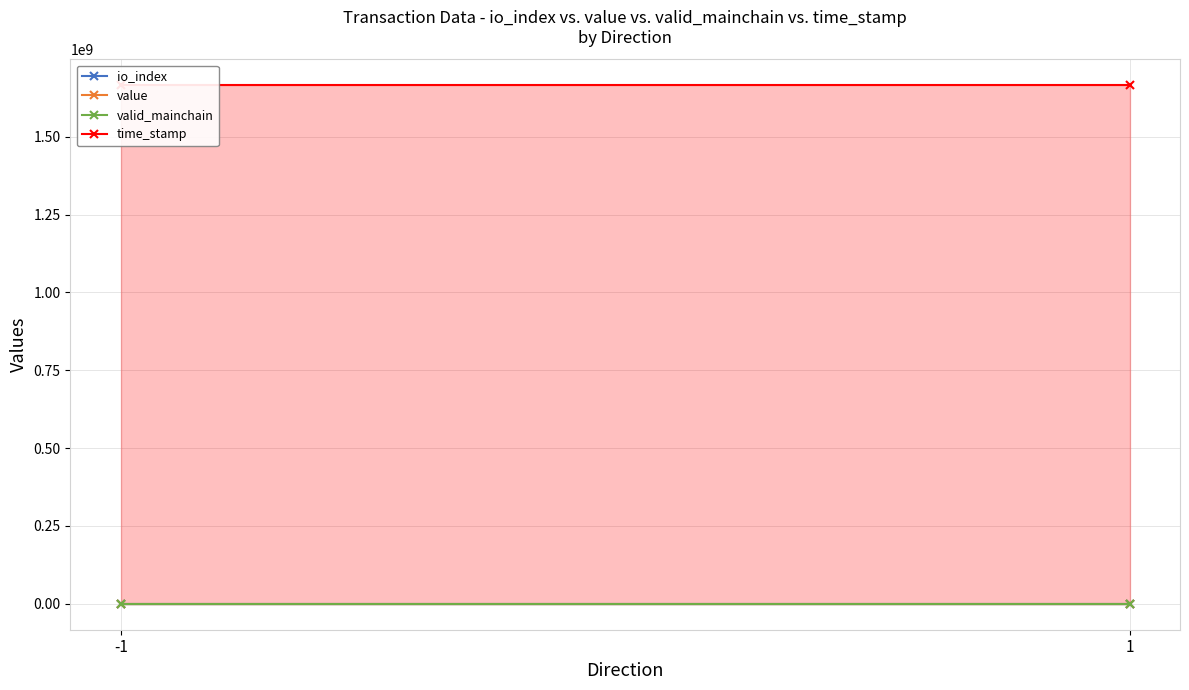

Which series has the largest total across all categories?

time_stamp